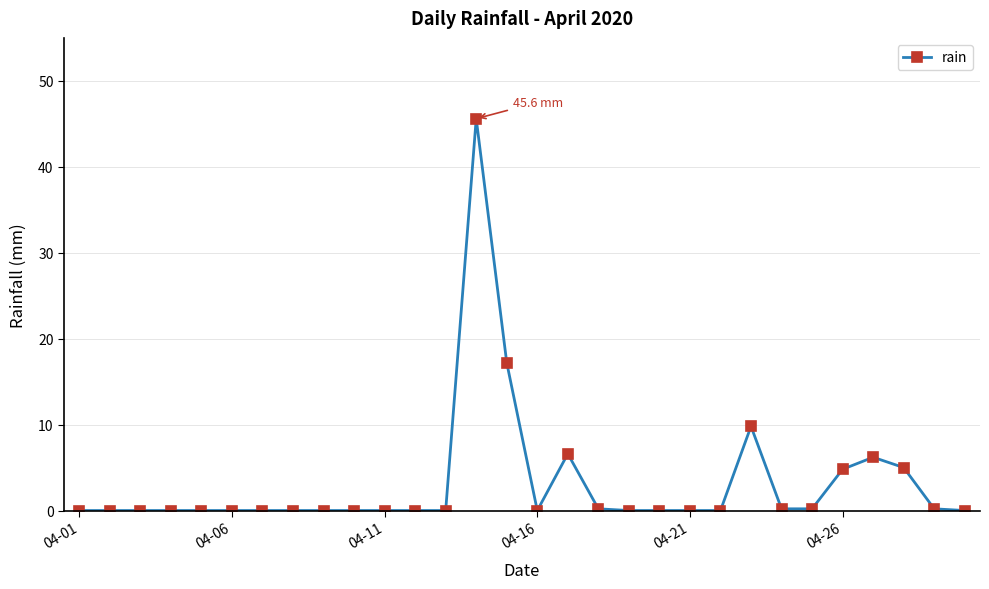

What is the difference between the maximum and minimum values?

45.6